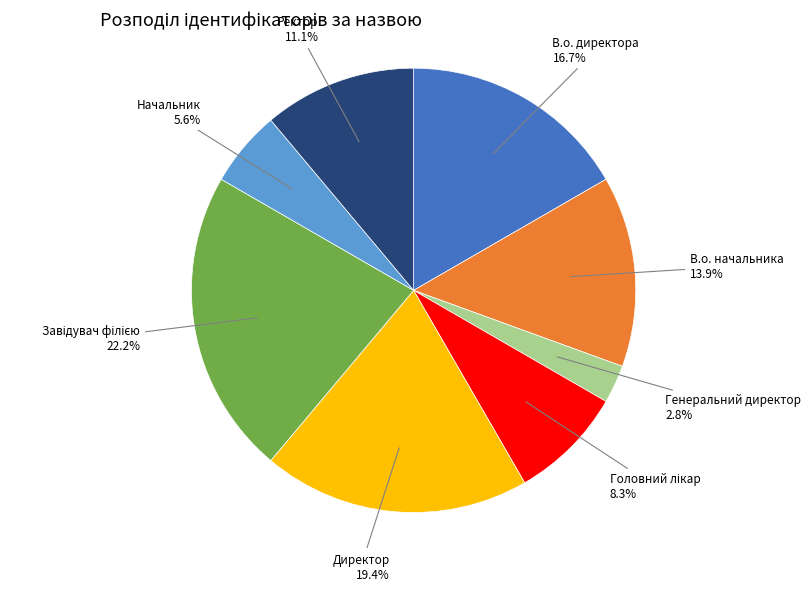

Does any single category account for the majority?

No